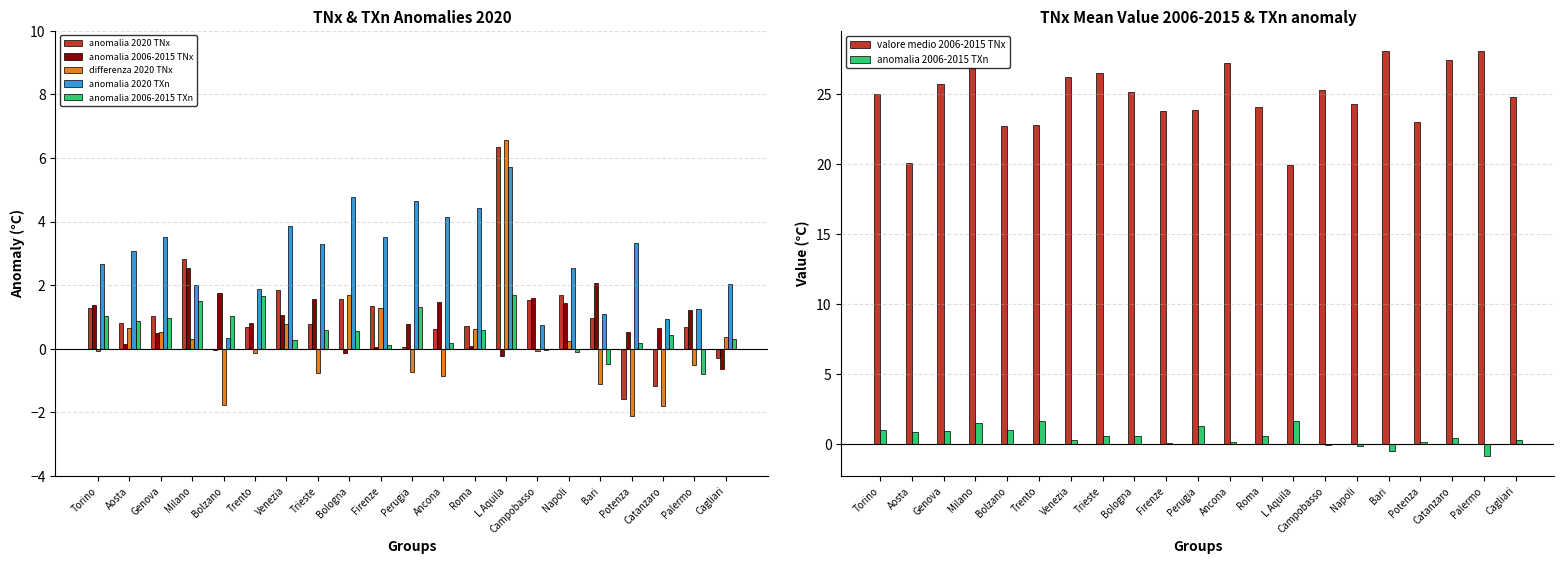

True or false: anomalia 2020 TXn has a value of 2.7 at Milano.

False